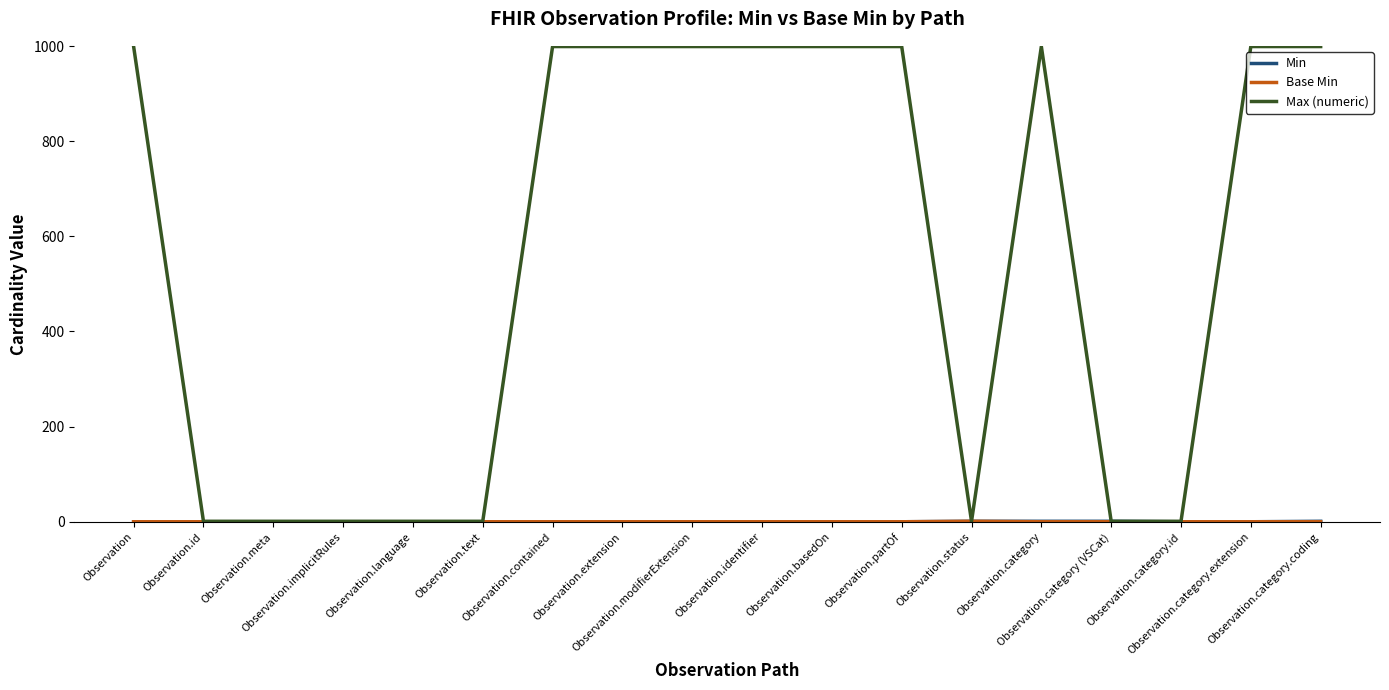

What is the maximum value shown in the chart?

999